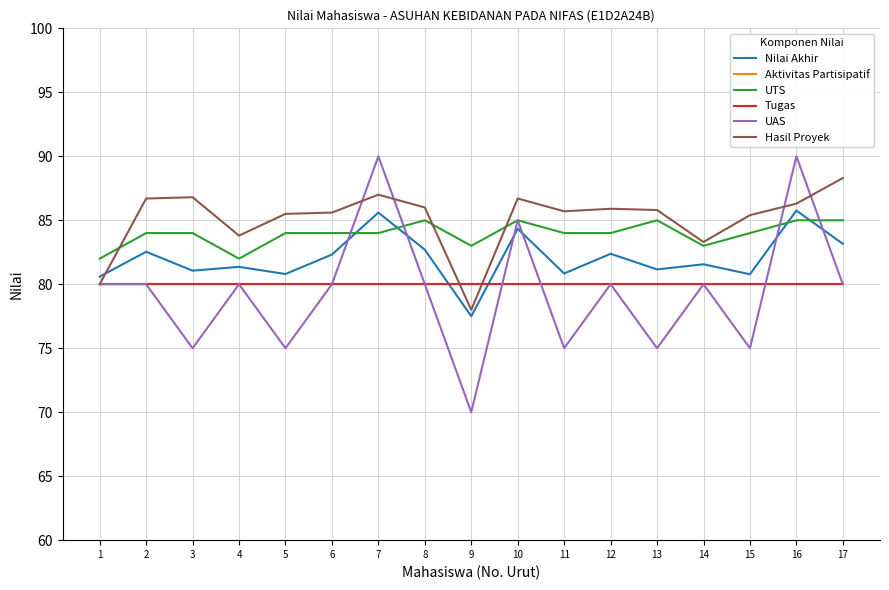

List the series in order of their peak value, lowest first.

Aktivitas Partisipatif, Tugas, UTS, Nilai Akhir, Hasil Proyek, UAS